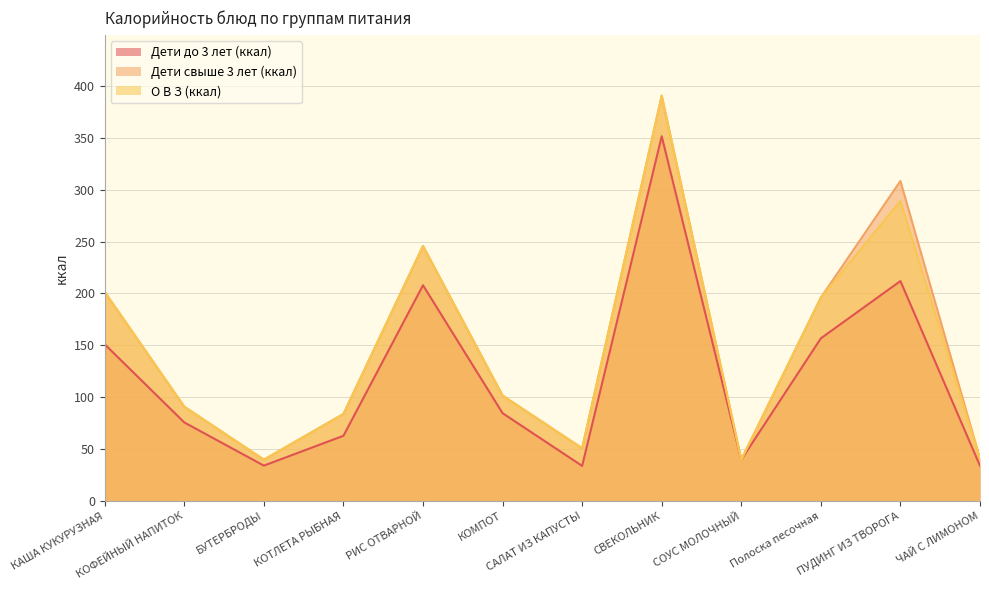

What is the sum of all Дети свыше 3 лет (ккал) values?

1790.4